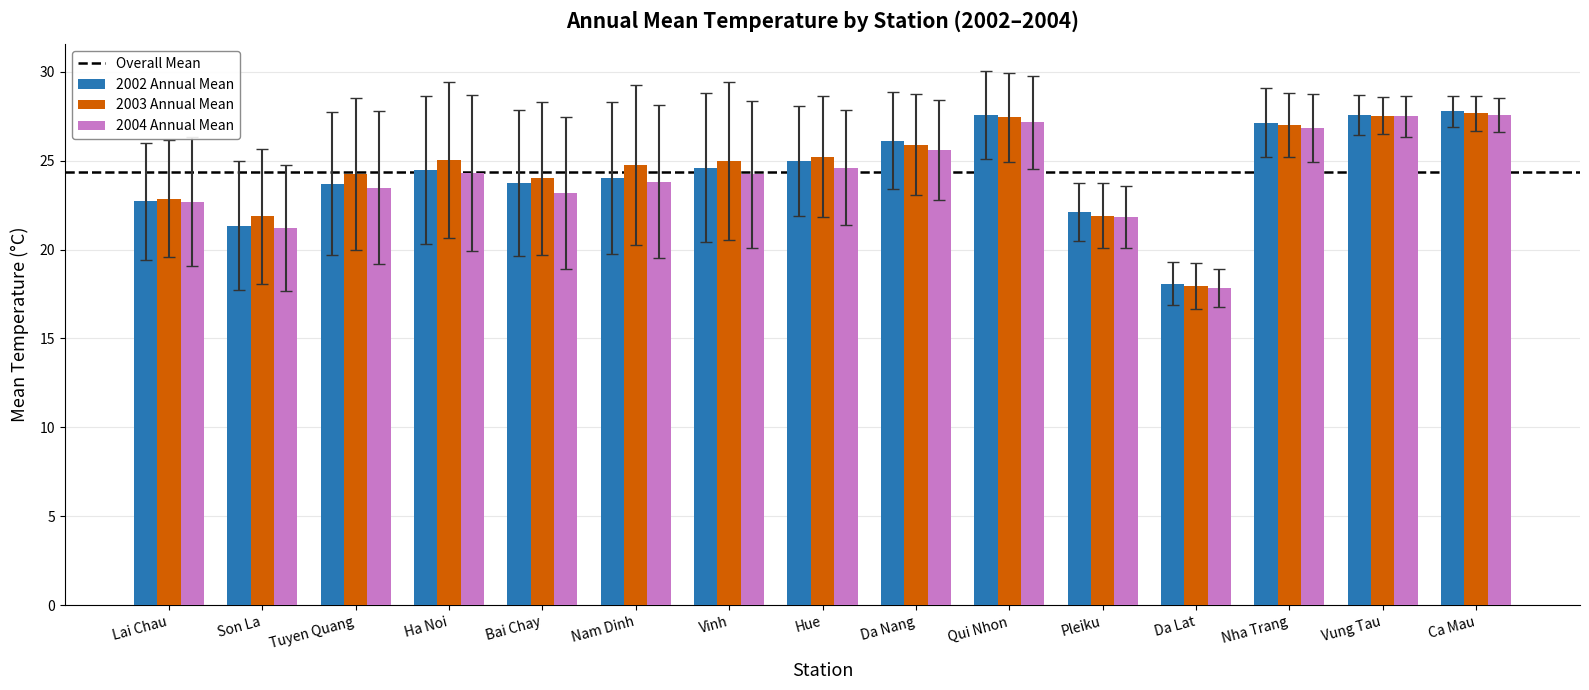

What is the difference between the maximum and minimum values in the 2002 Annual Mean series?

9.7